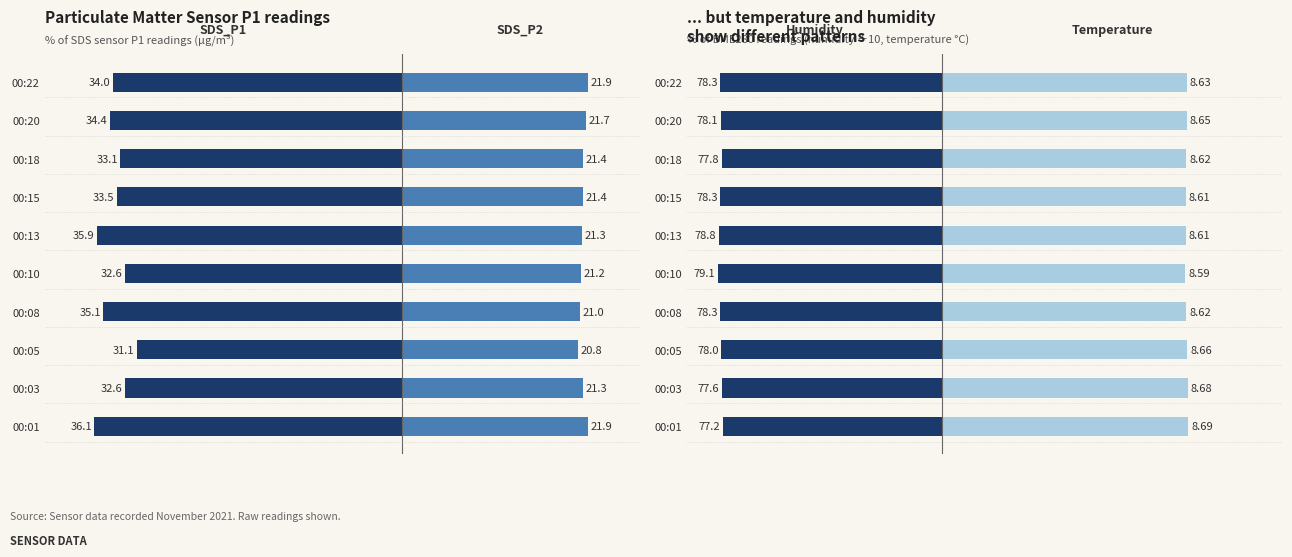

What is the maximum value for SDS_P2?

21.9